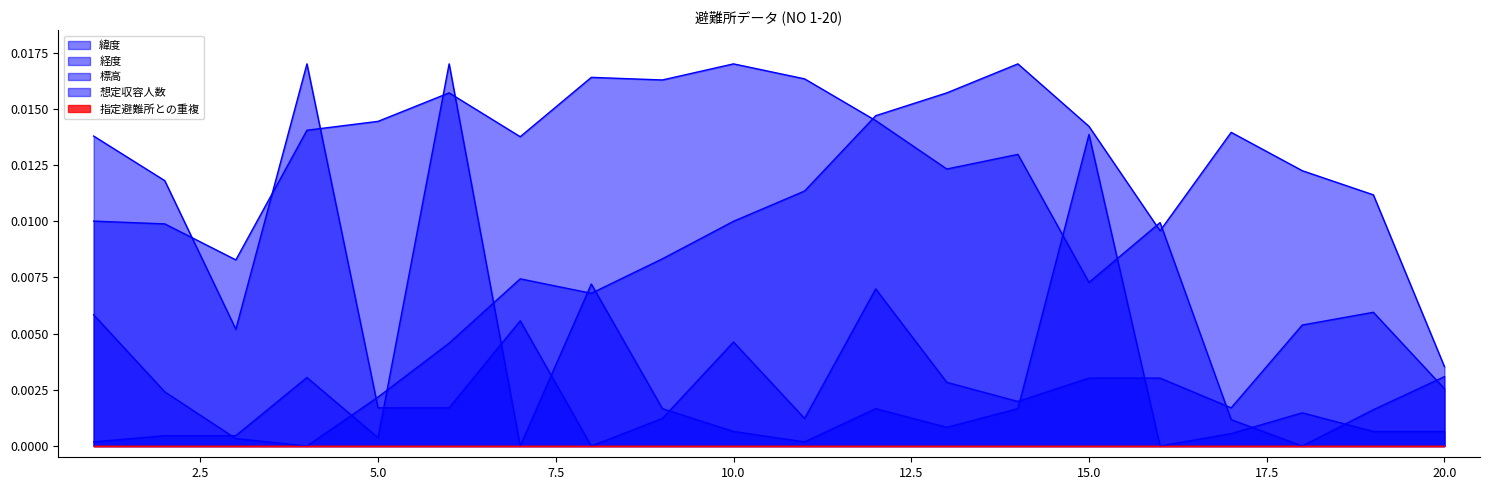

Rank the series by their maximum value, from lowest to highest.

緯度, 経度, 標高, 想定収容人数